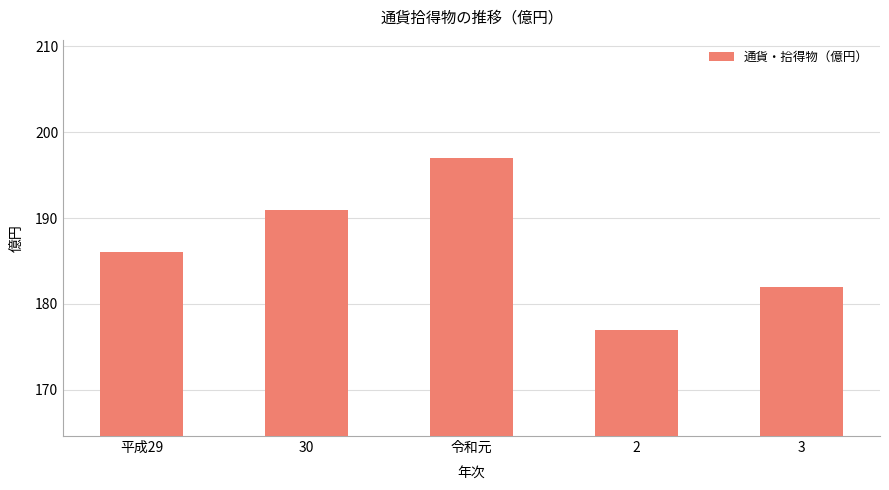

True or false: the data shows 114 at 令和元.

False